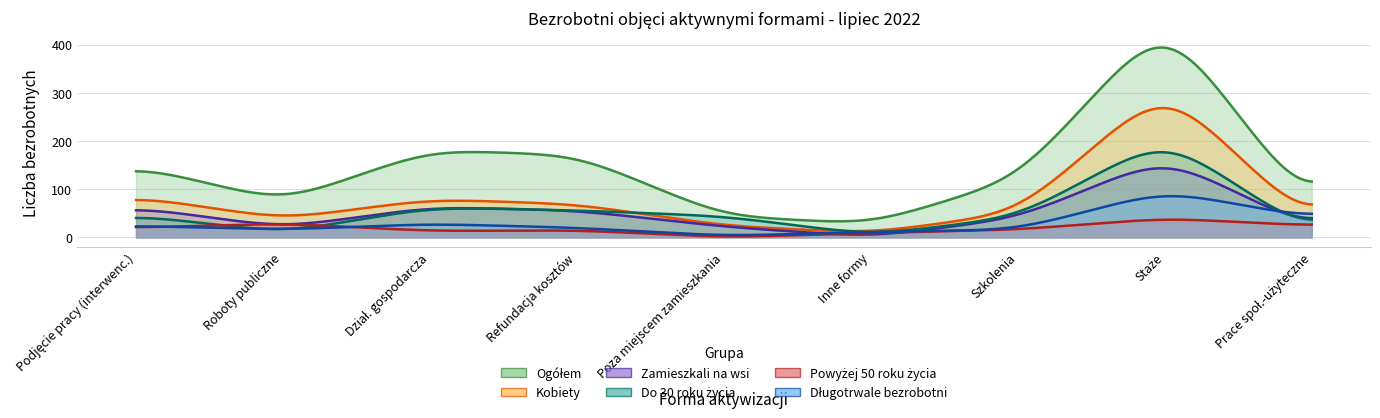

What is the value of the Kobiety point at the 3rd from the left?

79